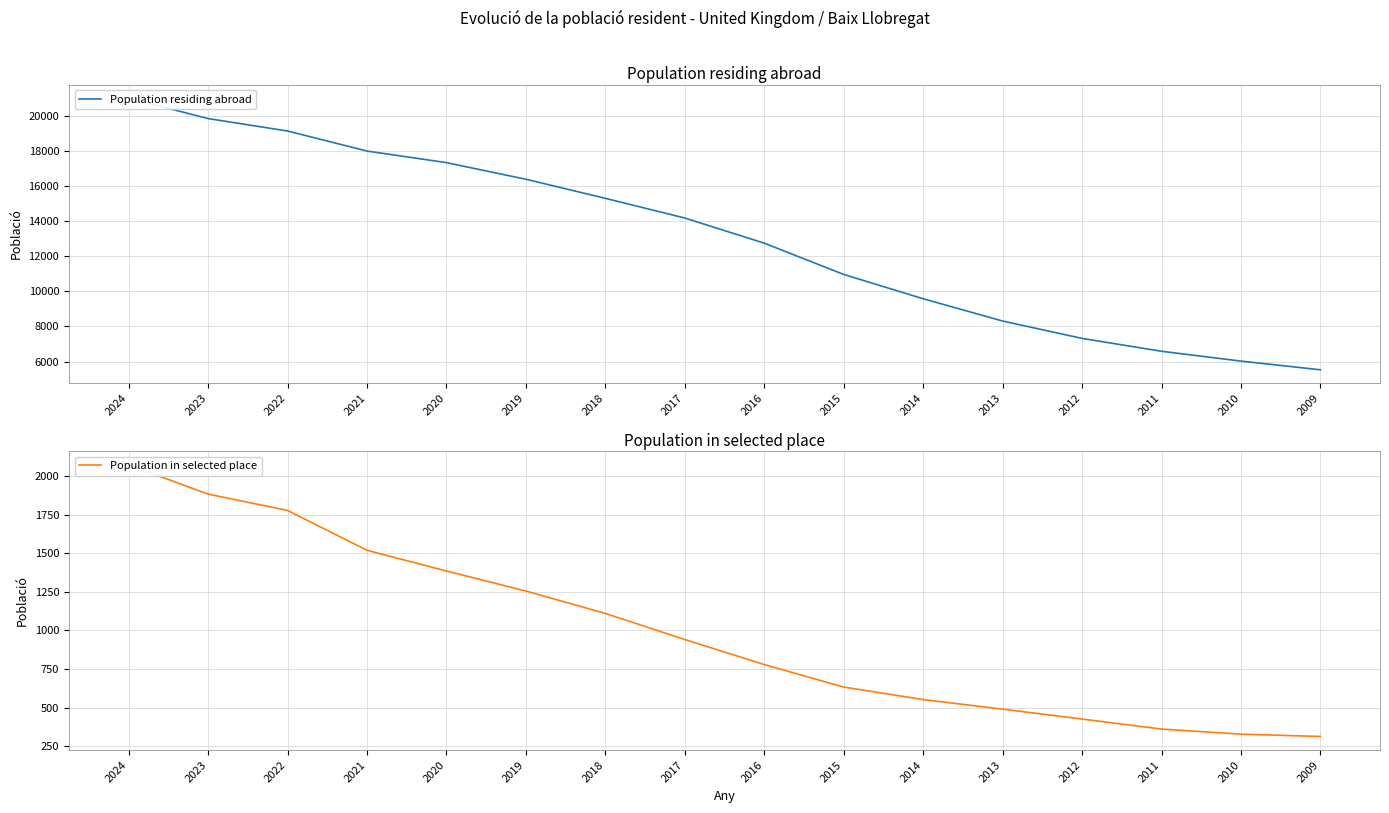

Reading right to left, what are all the values shown in this chart?

Population residing abroad: 2009=5532	2010=6027	2011=6587	2012=7320	2013=8309	2014=9578	2015=10962	2016=12743	2017=14175	2018=15296	2019=16383	2020=17329	2021=17988	2022=19130	2023=19838	2024=20997
Population in selected place: 2009=313	2010=328	2011=361	2012=426	2013=490	2014=552	2015=633	2016=779	2017=941	2018=1110	2019=1255	2020=1385	2021=1519	2022=1777	2023=1883	2024=2072